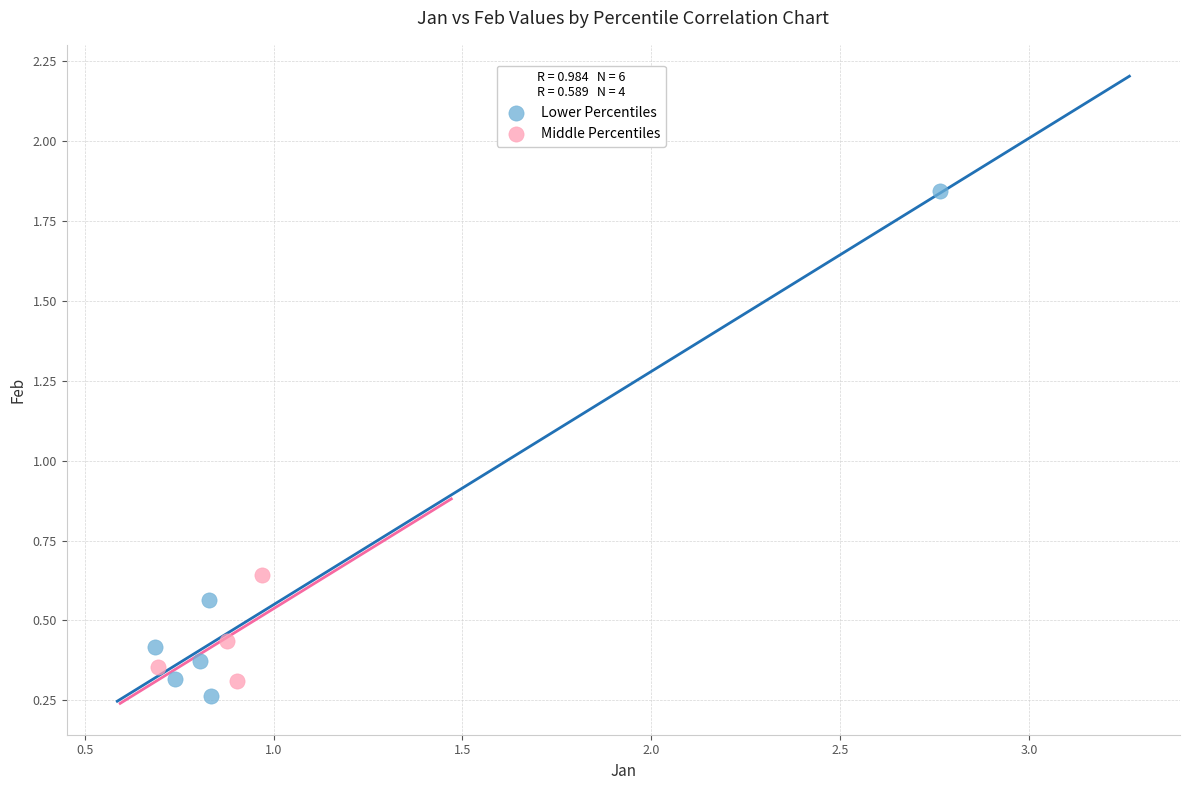

Which series contains the highest Y value?

Lower Percentiles